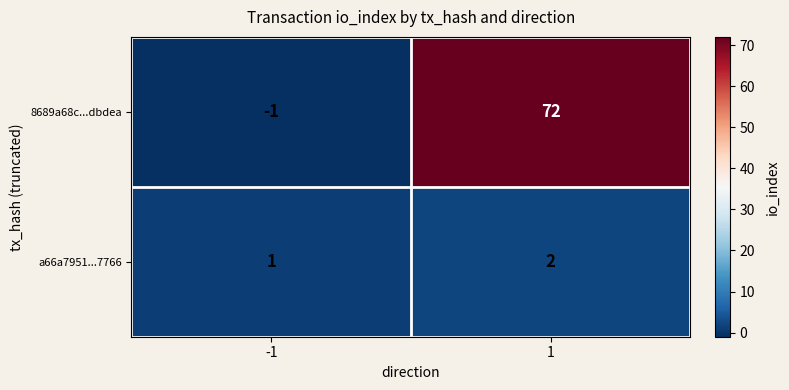

How many data points does each series have?

2